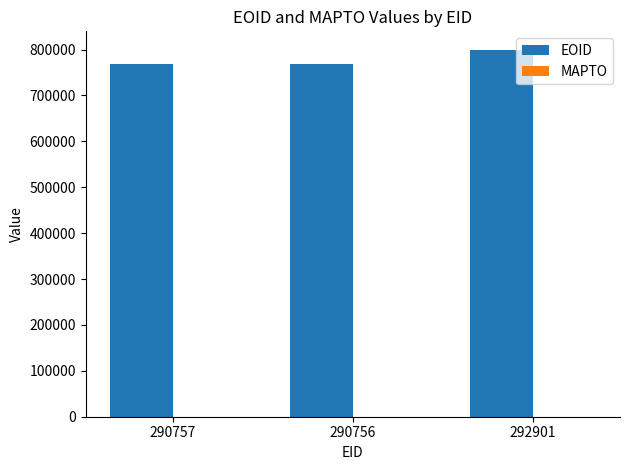

What is the label of the 3rd bar from the left?

292901